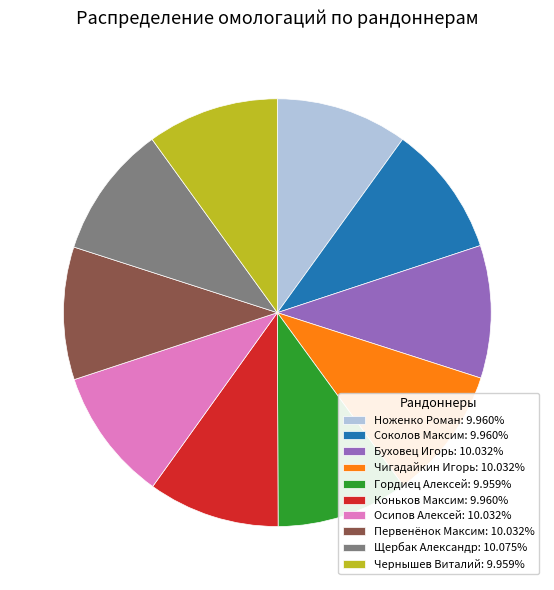

True or false: Осипов Алексей accounts for 20% of the total.

False